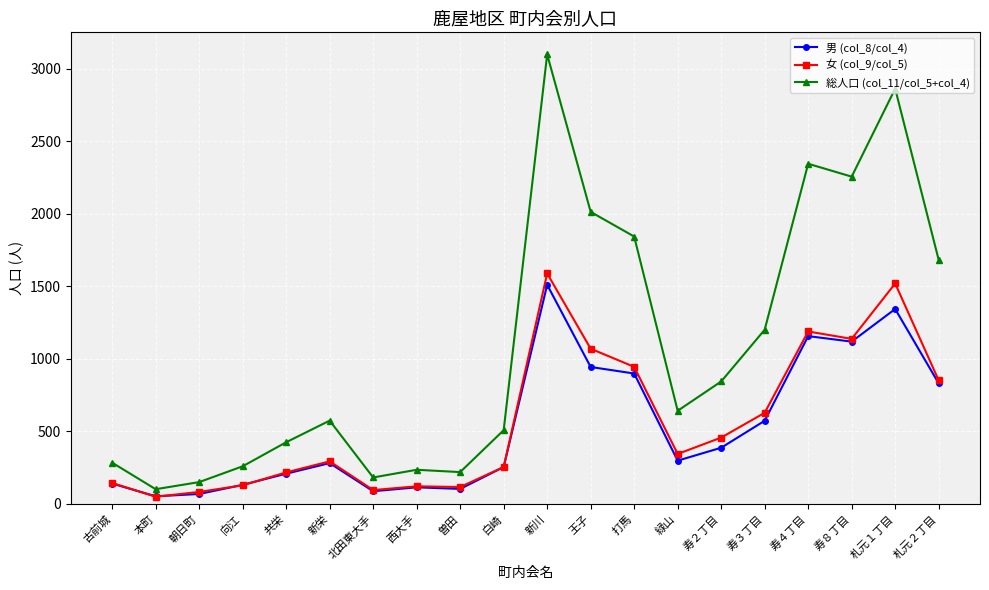

What is the spread (max minus min) of values at 西大手?

121